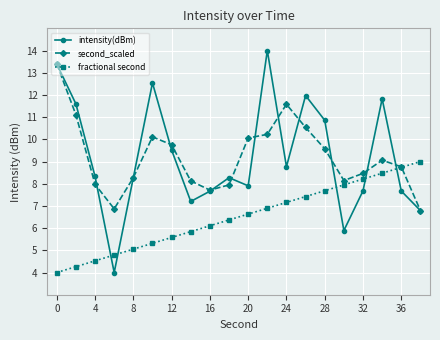

How many intersections are there between intensity(dBm) and fractional second?

5